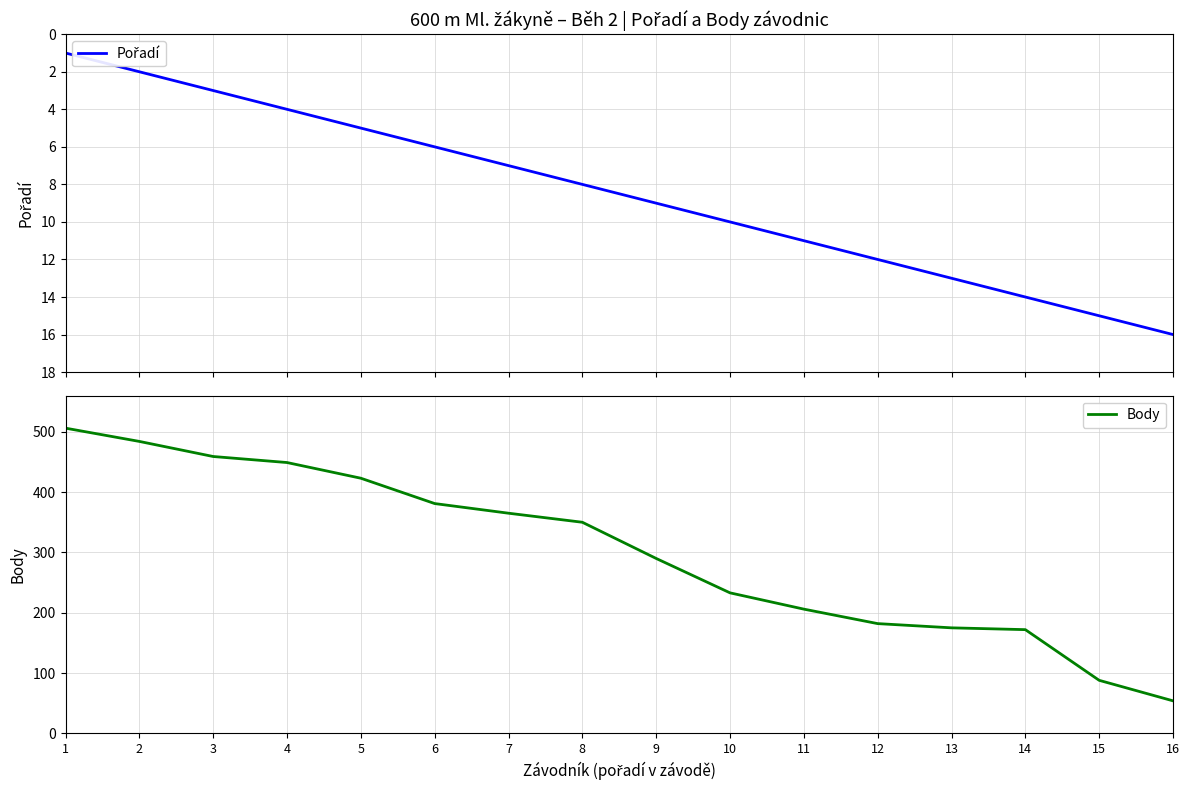

What is the value of the Body point at the 11th from the left?

206